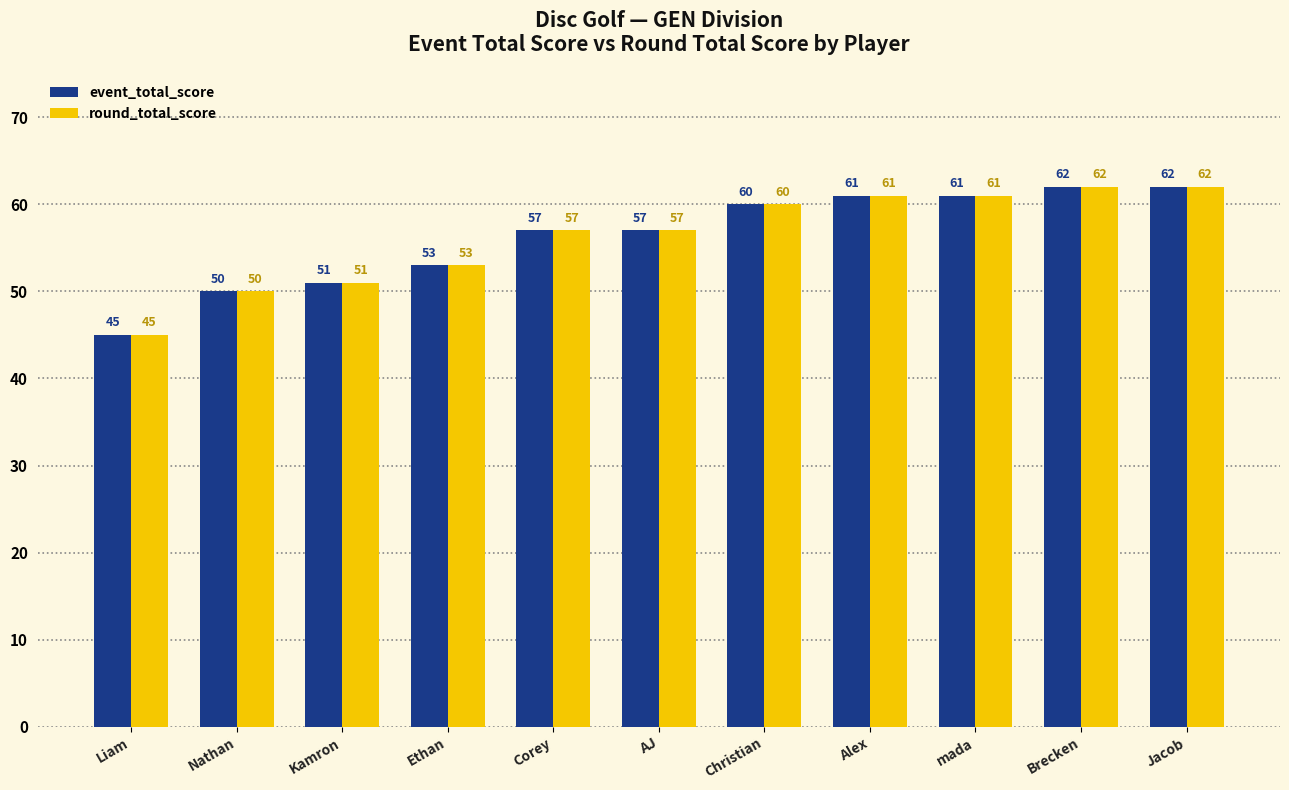

What is the lowest value of the round_total_score series?

45